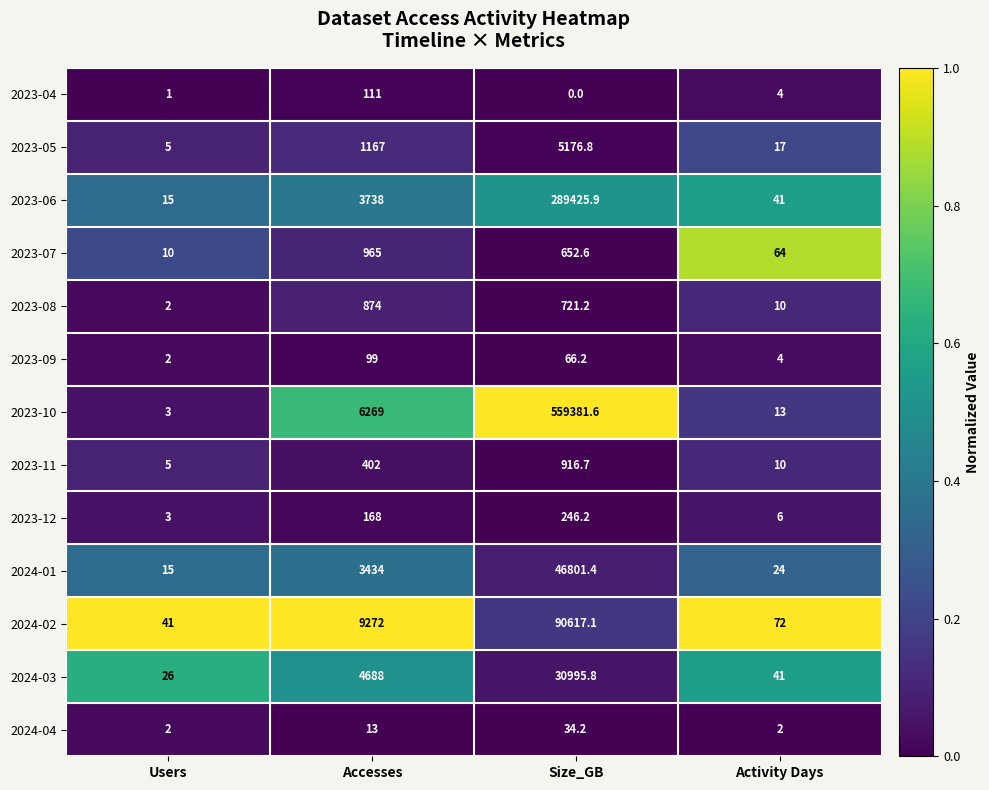

At which label does 2023-08 reach its minimum?

Users